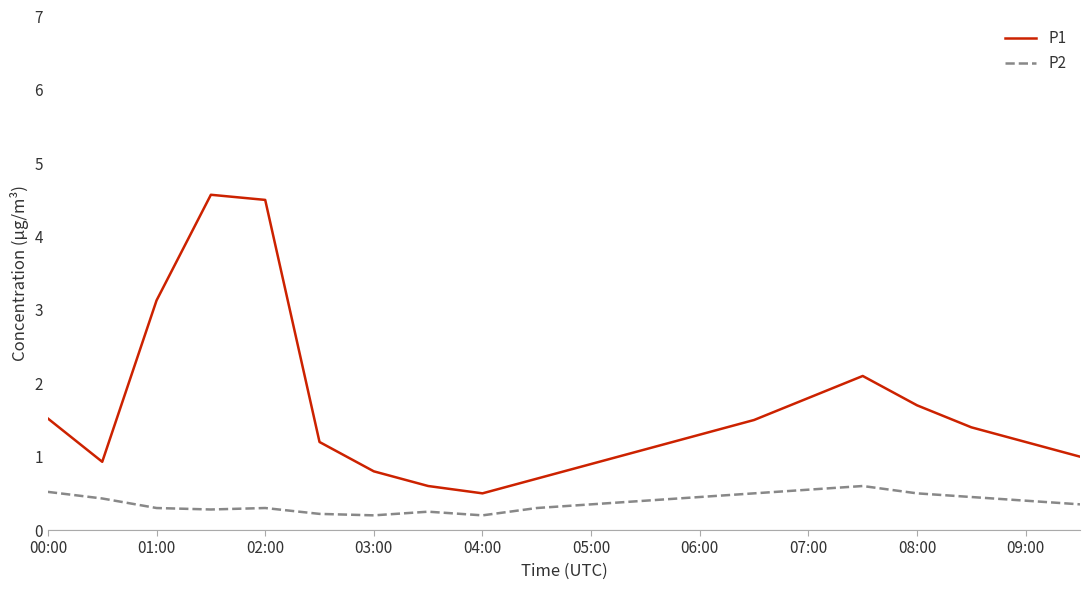

Rank the series by their maximum value, from lowest to highest.

P2, P1